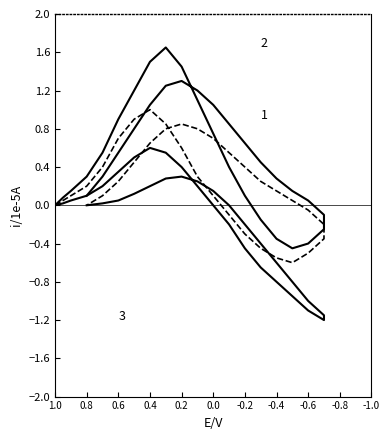

What is the smallest value displayed?

-1.2